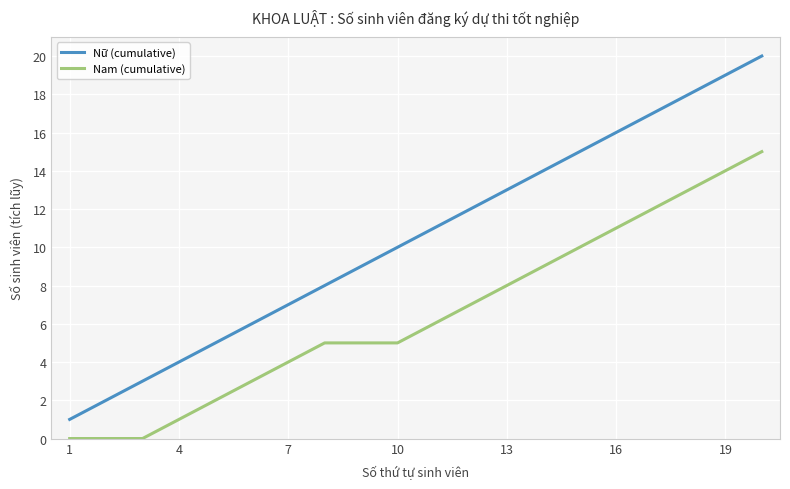

True or false: Nữ (cumulative) and Nam (cumulative) intersect in this chart.

False